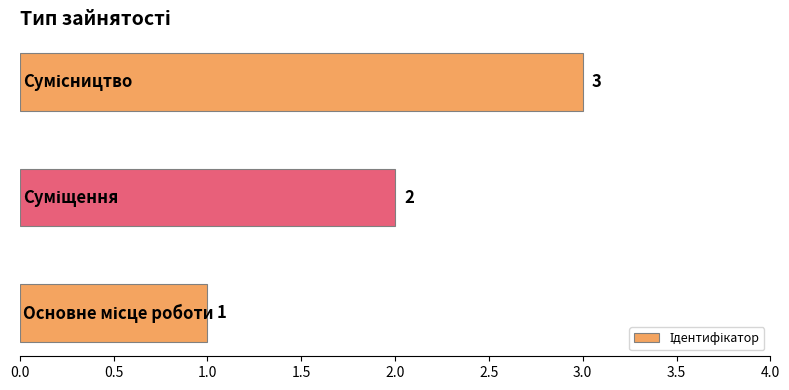

How many values are between 1 and 3?

3